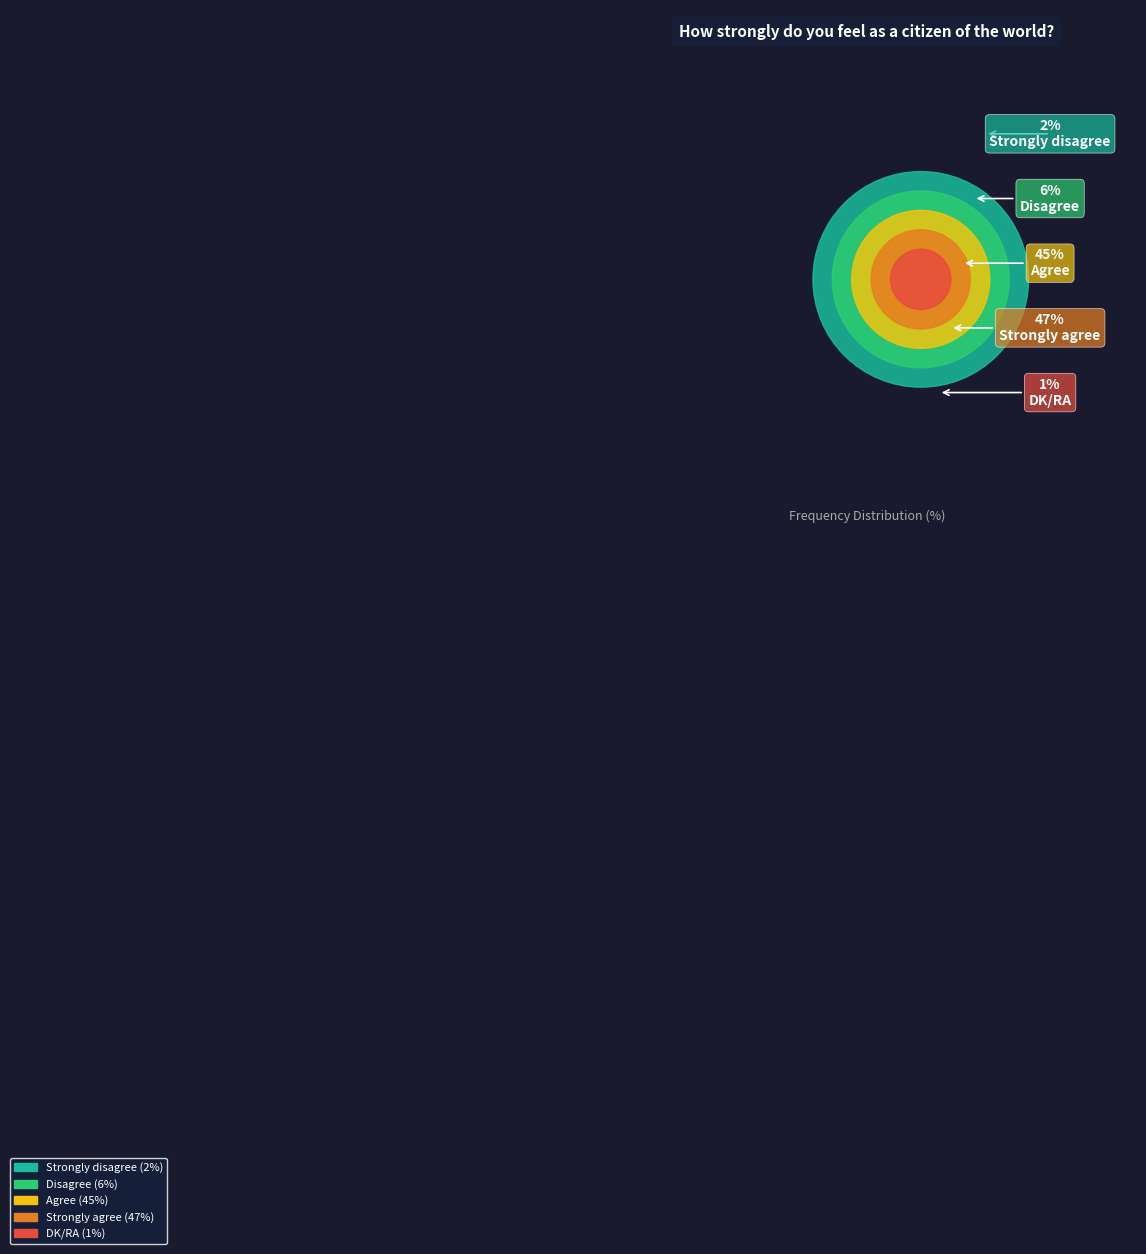

How many segments does this pie chart have?

5